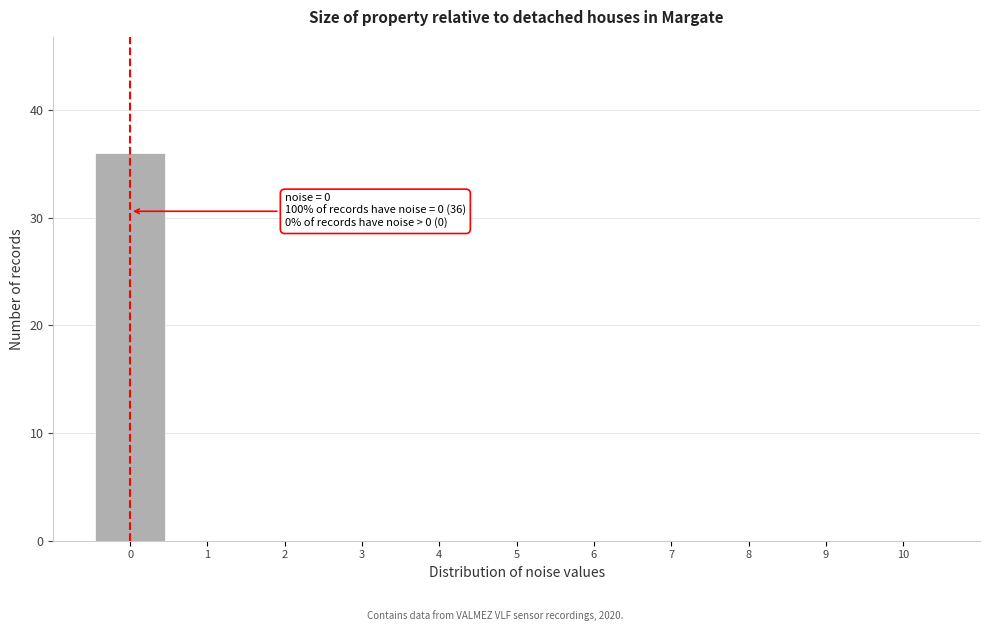

Over which range of the x-axis is the bar tallest?

-0.5 to 0.5